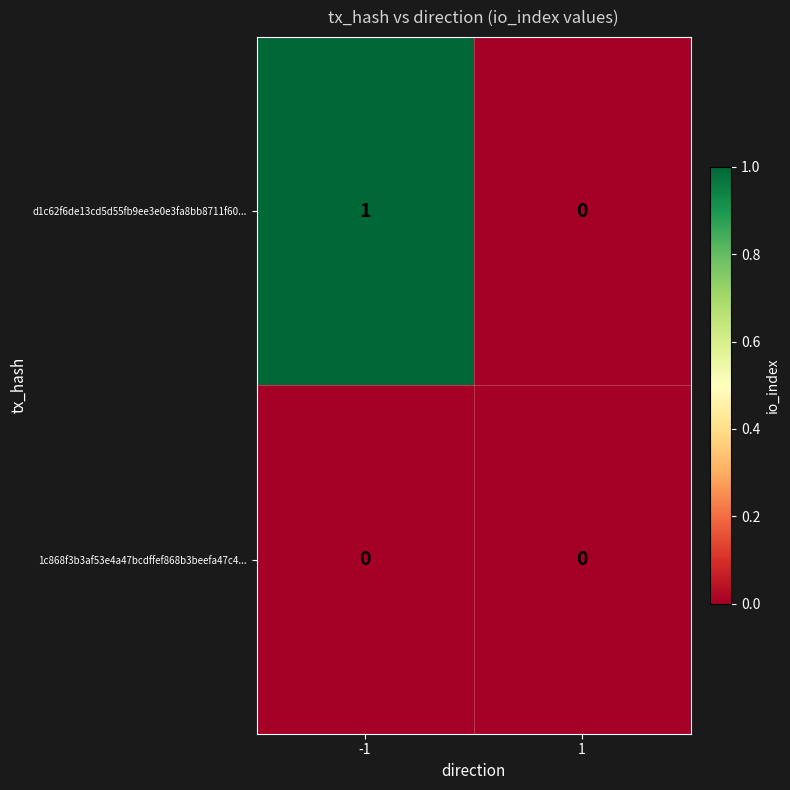

What is the total value across all series at -1?

1